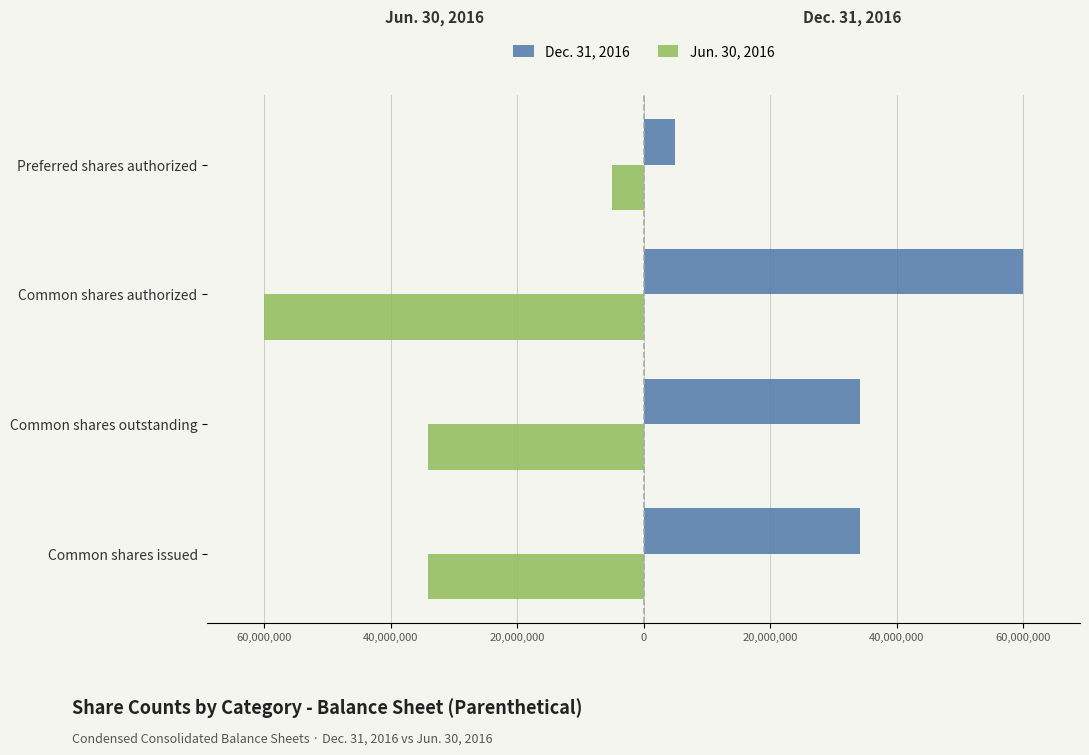

List the series in order of their peak value, highest first.

Dec. 31, 2016, Jun. 30, 2016